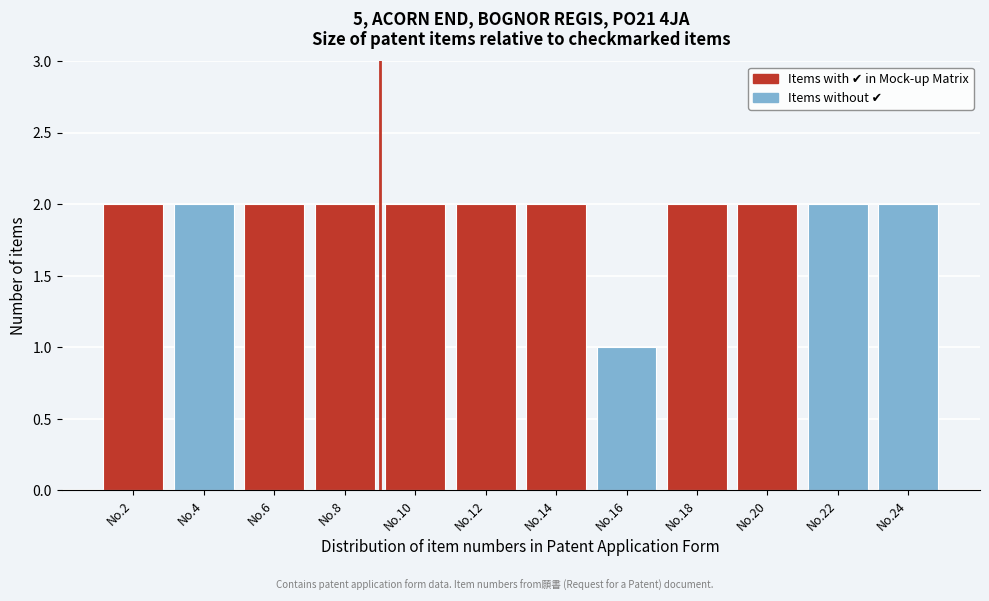

Reading left to right, transcribe all the data shown in this chart.

2	2	2	2	2	2	2	1	2	2	2	2